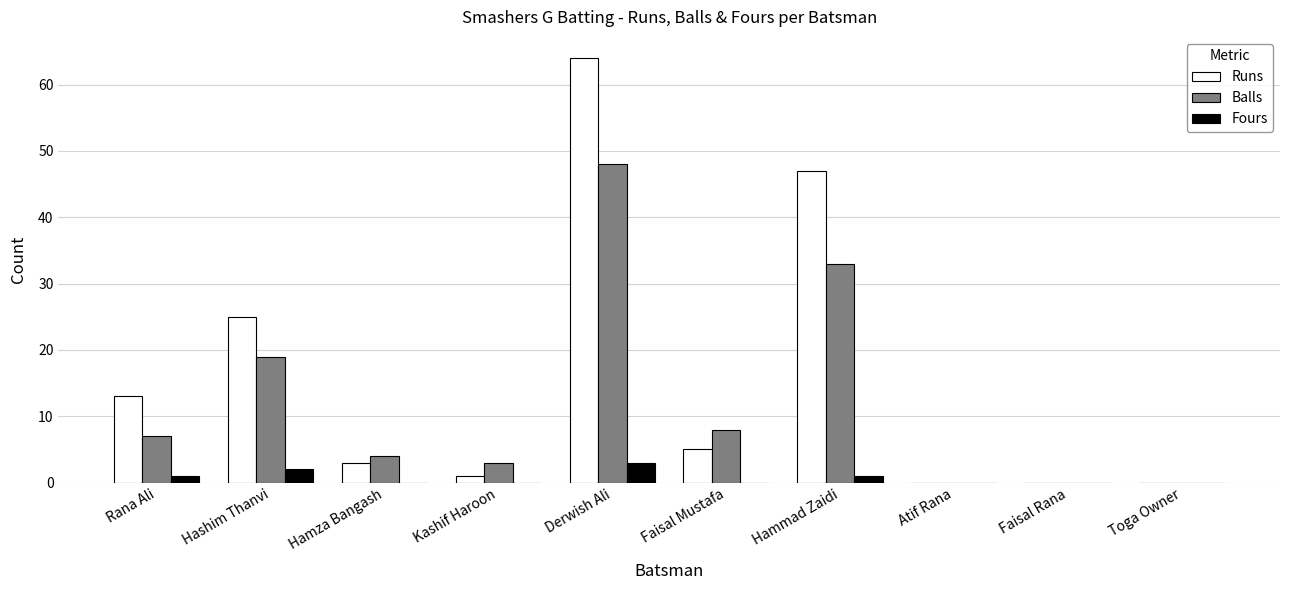

Which series changed the most between Rana Ali and Derwish Ali?

Runs